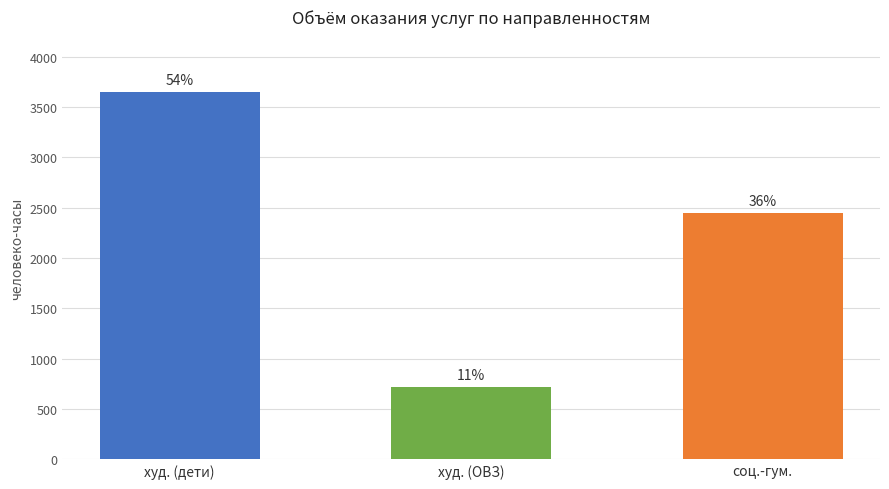

How many bars are there in total?

3